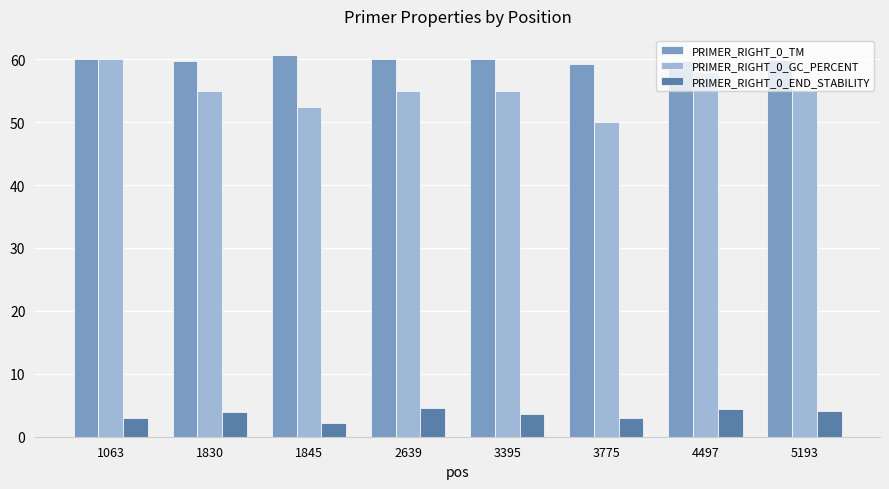

What is the value of the PRIMER_RIGHT_0_GC_PERCENT bar at the 7th from the left?

57.9